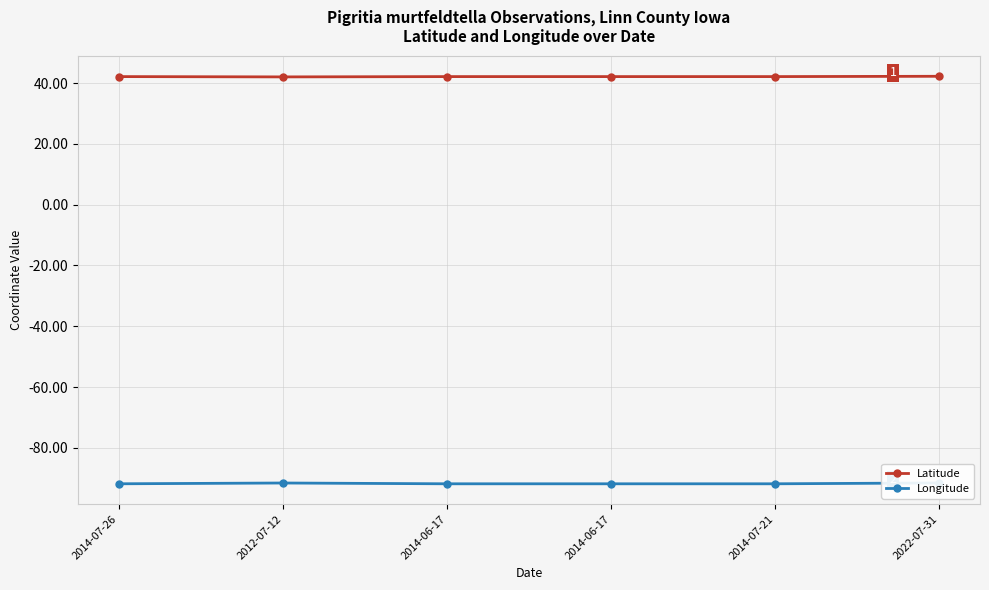

Is the value of Longitude at 2022-07-31 greater than the value of Latitude at 2012-07-12?

No